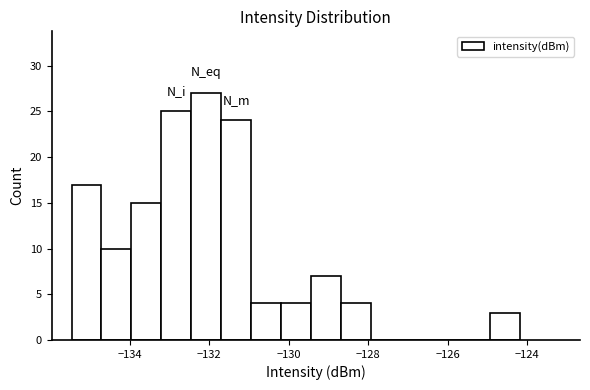

Read against the x-axis, roughly where is the centre of the tallest bar?

-132.0